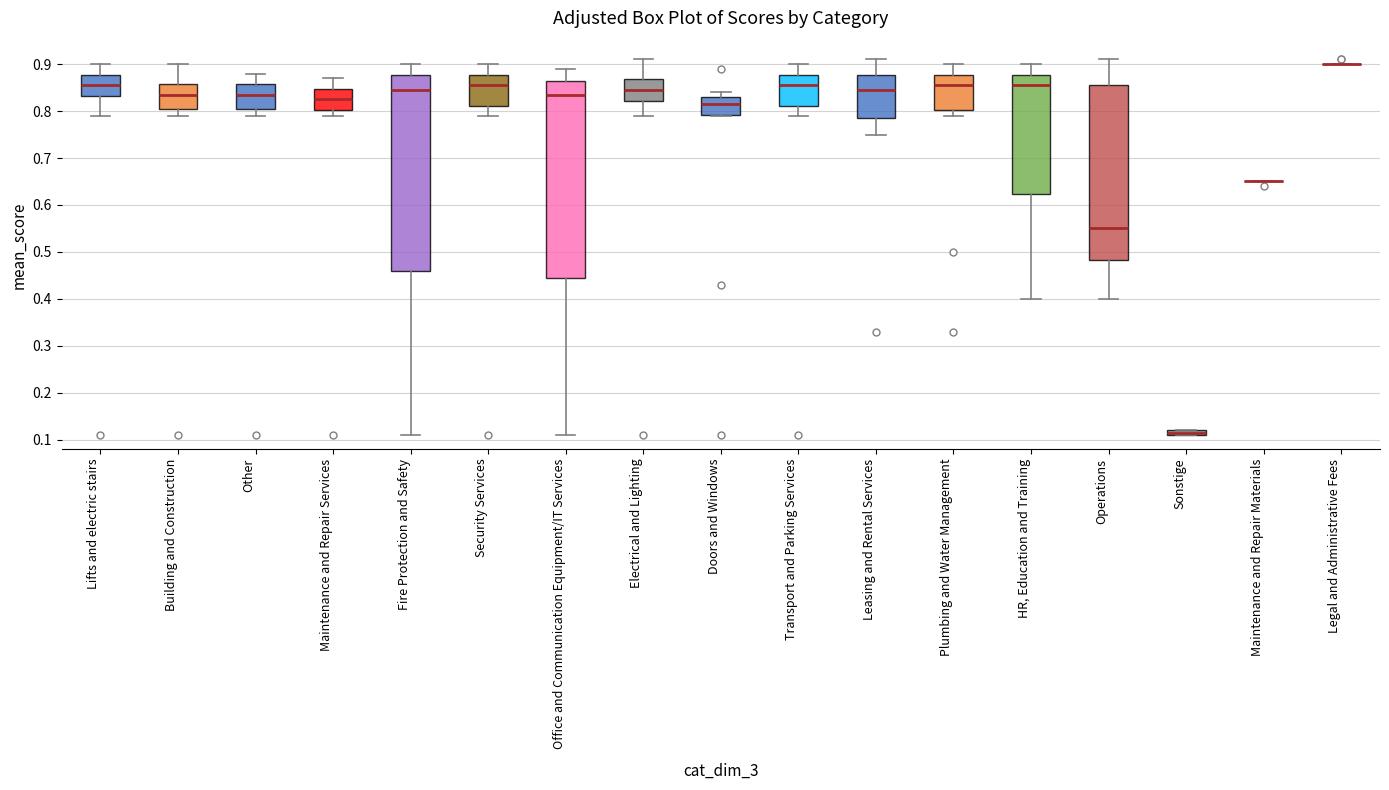

Where is the lower edge of the box for Electrical and Lighting on the y-axis? The values are not printed on the chart, so give them approximately, as read against the axis.

0.82